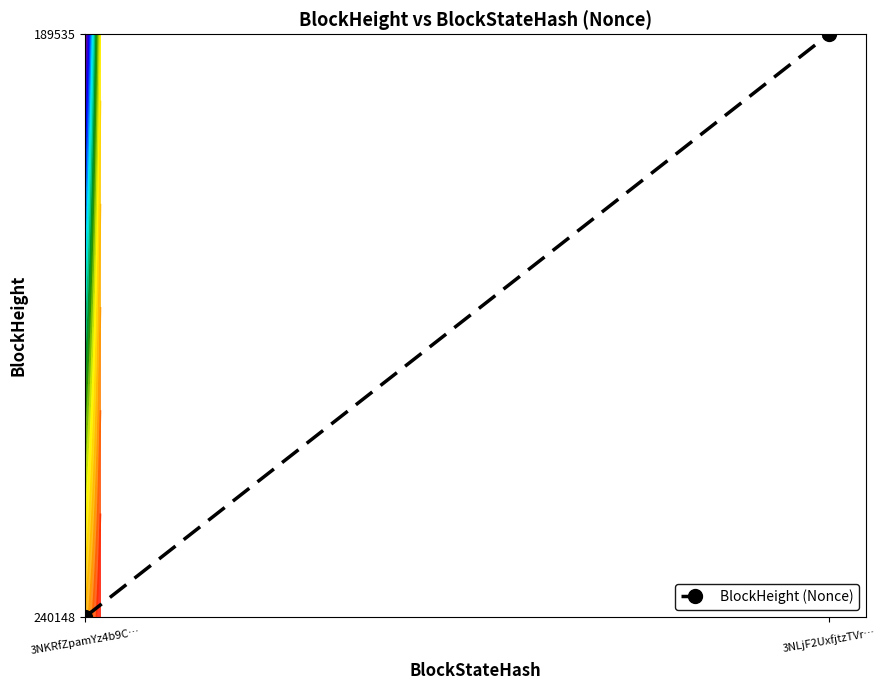

List the labels in order of value, smallest first.

3NKRfZpamYz4b9C…, 3NLjF2UxfjtzTVr…